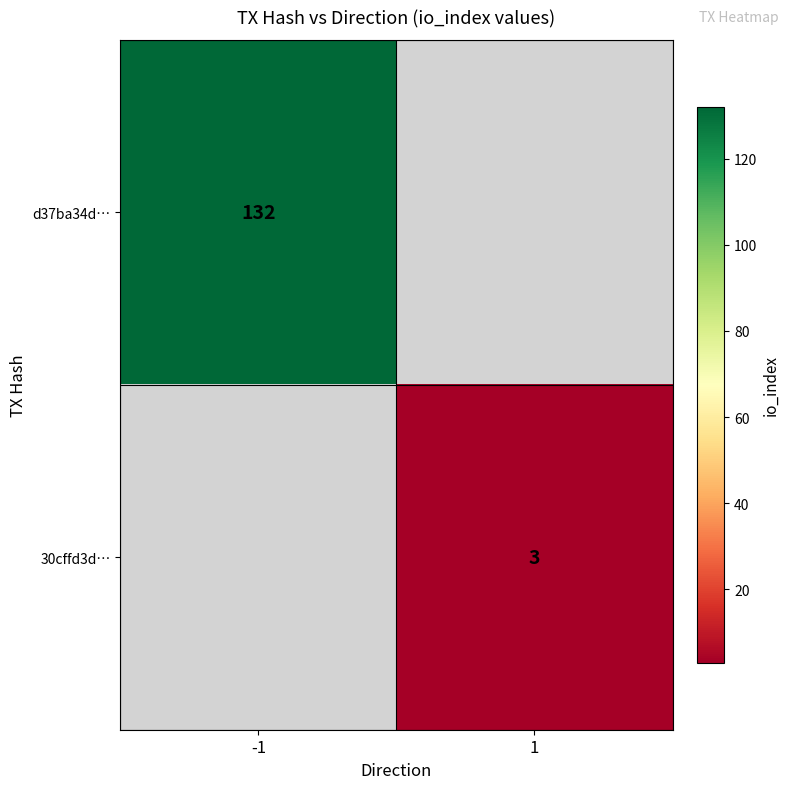

The d37ba34d… series shows 208 at -1. True or false?

False